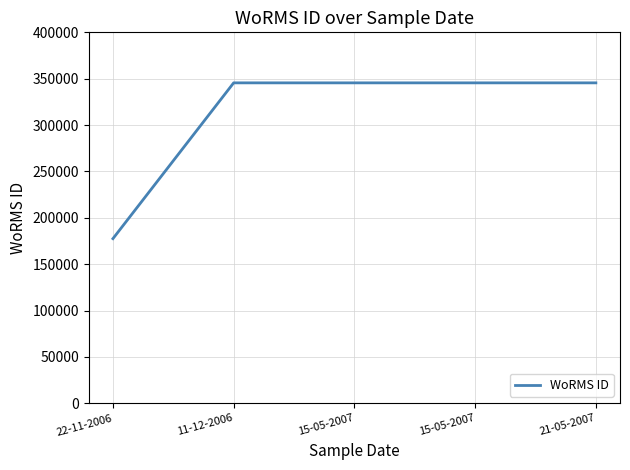

Does the chart have visible grid lines?

Yes